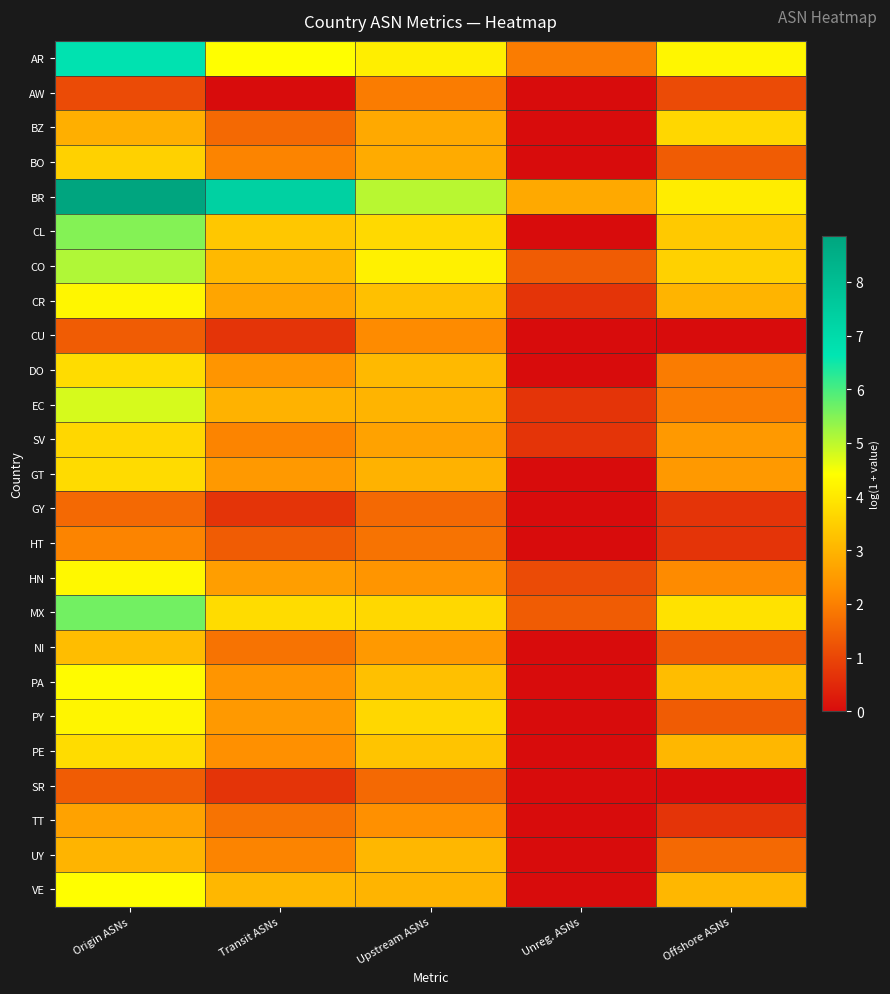

Reading right to left, what are all the values shown in this chart?

AR: Offshore ASNs=4.3	Unreg. ASNs=1.9	Upstream ASNs=4.1	Transit ASNs=4.4	Origin ASNs=6.7
AW: Offshore ASNs=1.1	Unreg. ASNs=0.0	Upstream ASNs=1.9	Transit ASNs=0.0	Origin ASNs=1.1
BZ: Offshore ASNs=3.7	Unreg. ASNs=0.0	Upstream ASNs=2.8	Transit ASNs=1.6	Origin ASNs=2.9
BO: Offshore ASNs=1.4	Unreg. ASNs=0.0	Upstream ASNs=2.8	Transit ASNs=2.1	Origin ASNs=3.6
BR: Offshore ASNs=4.1	Unreg. ASNs=2.8	Upstream ASNs=5.0	Transit ASNs=7.3	Origin ASNs=8.8
CL: Offshore ASNs=3.4	Unreg. ASNs=0.0	Upstream ASNs=3.7	Transit ASNs=3.4	Origin ASNs=5.5
CO: Offshore ASNs=3.6	Unreg. ASNs=1.4	Upstream ASNs=4.2	Transit ASNs=3.1	Origin ASNs=5.1
CR: Offshore ASNs=3.0	Unreg. ASNs=0.7	Upstream ASNs=3.2	Transit ASNs=2.7	Origin ASNs=4.3
CU: Offshore ASNs=0.0	Unreg. ASNs=0.0	Upstream ASNs=2.2	Transit ASNs=0.7	Origin ASNs=1.4
DO: Offshore ASNs=1.9	Unreg. ASNs=0.0	Upstream ASNs=3.1	Transit ASNs=2.4	Origin ASNs=3.8
EC: Offshore ASNs=1.9	Unreg. ASNs=0.7	Upstream ASNs=3.0	Transit ASNs=2.9	Origin ASNs=4.8
SV: Offshore ASNs=2.5	Unreg. ASNs=0.7	Upstream ASNs=2.6	Transit ASNs=2.1	Origin ASNs=3.7
GT: Offshore ASNs=2.5	Unreg. ASNs=0.0	Upstream ASNs=2.9	Transit ASNs=2.5	Origin ASNs=3.7
GY: Offshore ASNs=0.7	Unreg. ASNs=0.0	Upstream ASNs=1.6	Transit ASNs=0.7	Origin ASNs=1.6
HT: Offshore ASNs=0.7	Unreg. ASNs=0.0	Upstream ASNs=1.8	Transit ASNs=1.4	Origin ASNs=2.1
HN: Offshore ASNs=2.2	Unreg. ASNs=1.1	Upstream ASNs=2.4	Transit ASNs=2.6	Origin ASNs=4.3
MX: Offshore ASNs=3.9	Unreg. ASNs=1.4	Upstream ASNs=3.7	Transit ASNs=3.8	Origin ASNs=5.6
NI: Offshore ASNs=1.4	Unreg. ASNs=0.0	Upstream ASNs=2.5	Transit ASNs=1.8	Origin ASNs=3.2
PA: Offshore ASNs=3.2	Unreg. ASNs=0.0	Upstream ASNs=3.2	Transit ASNs=2.4	Origin ASNs=4.4
PY: Offshore ASNs=1.4	Unreg. ASNs=0.0	Upstream ASNs=3.7	Transit ASNs=2.5	Origin ASNs=4.2
PE: Offshore ASNs=3.0	Unreg. ASNs=0.0	Upstream ASNs=3.3	Transit ASNs=2.3	Origin ASNs=3.8
SR: Offshore ASNs=0.0	Unreg. ASNs=0.0	Upstream ASNs=1.6	Transit ASNs=0.7	Origin ASNs=1.4
TT: Offshore ASNs=0.7	Unreg. ASNs=0.0	Upstream ASNs=2.3	Transit ASNs=1.8	Origin ASNs=2.6
UY: Offshore ASNs=1.6	Unreg. ASNs=0.0	Upstream ASNs=3.0	Transit ASNs=2.1	Origin ASNs=3.0
VE: Offshore ASNs=3.0	Unreg. ASNs=0.0	Upstream ASNs=3.0	Transit ASNs=3.0	Origin ASNs=4.4